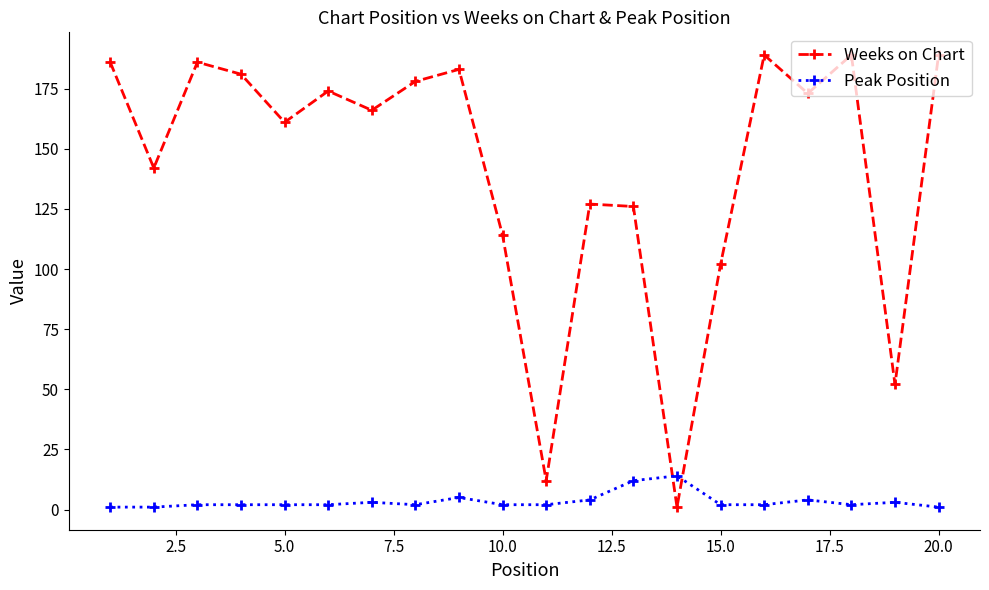

True or false: Weeks on Chart has more than 1 interior local peaks.

True